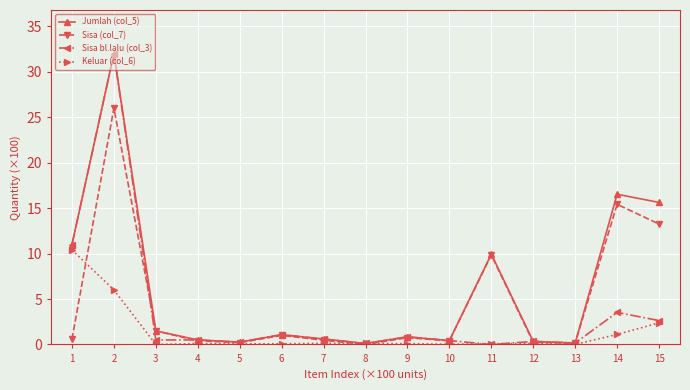

List the series in order of their overall mean, highest first.

Jumlah (col_5), Sisa (col_7), Sisa bl.lalu (col_3), Keluar (col_6)